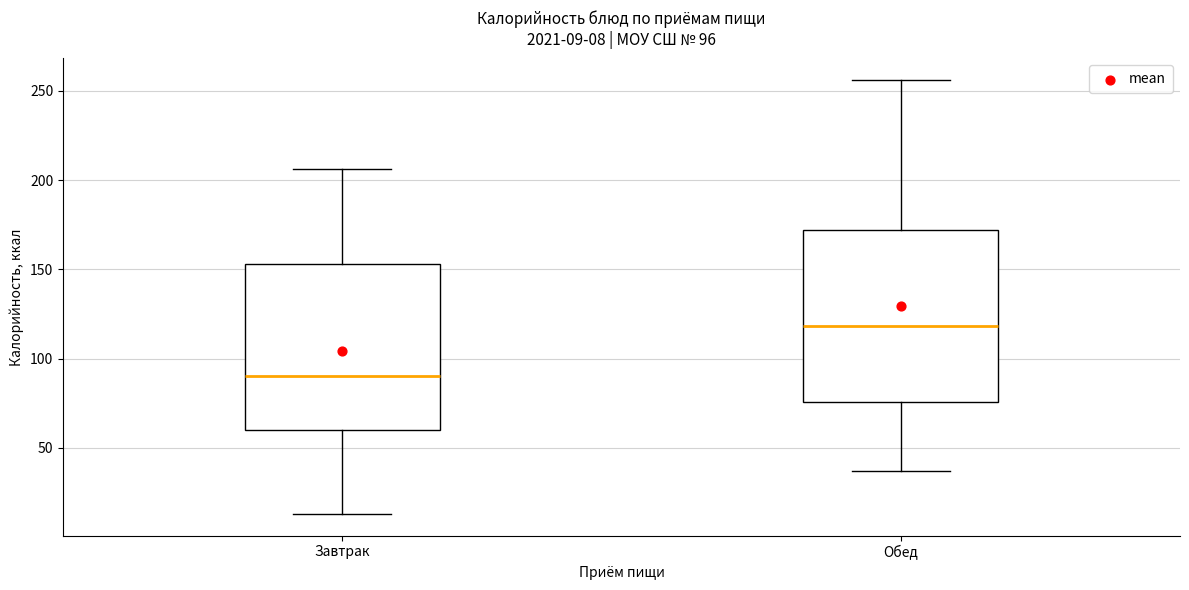

Which box's median line is the lowest?

Завтрак